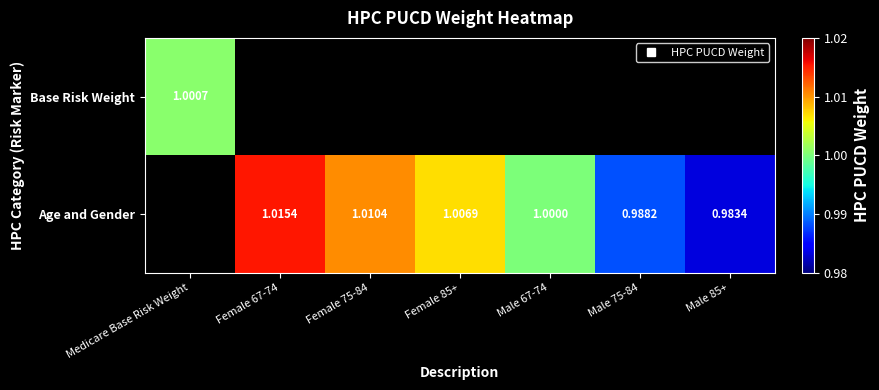

Between Male 75-84 and Male 67-74, which is larger?

Male 67-74